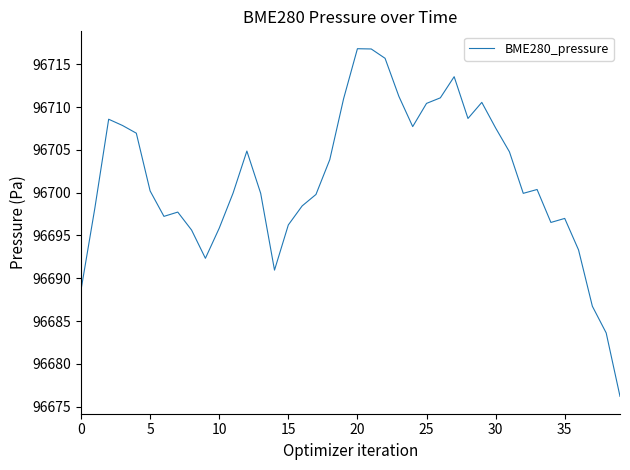

What is the minimum value shown in the chart?

96676.2